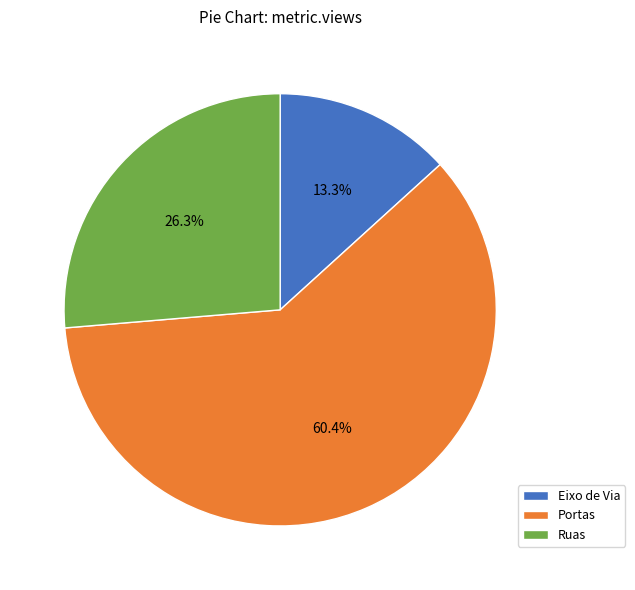

Combined, what portion of the pie is Ruas and Eixo de Via?

39.6%